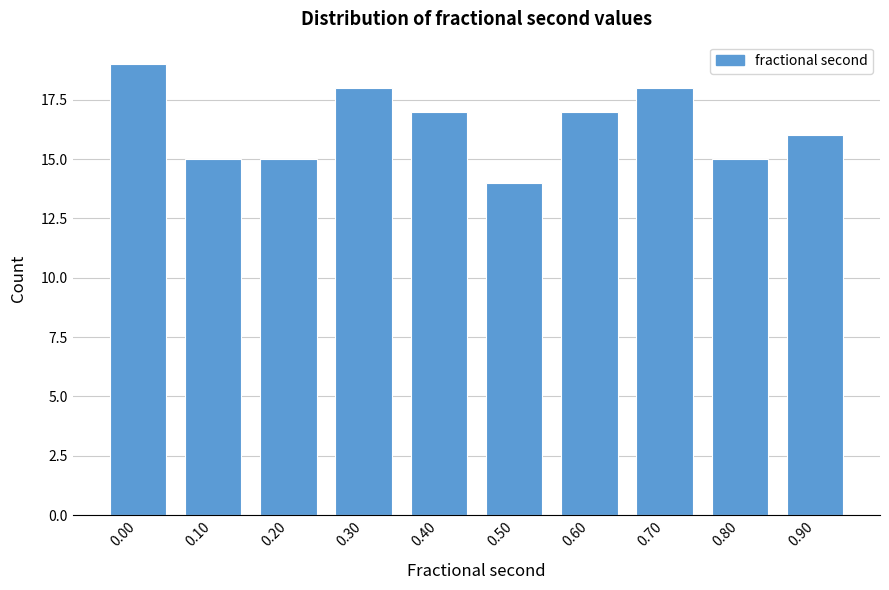

Reading right to left, list all the values displayed in this chart.

0.90=16	0.80=15	0.70=18	0.60=17	0.50=14	0.40=17	0.30=18	0.20=15	0.10=15	0.00=19